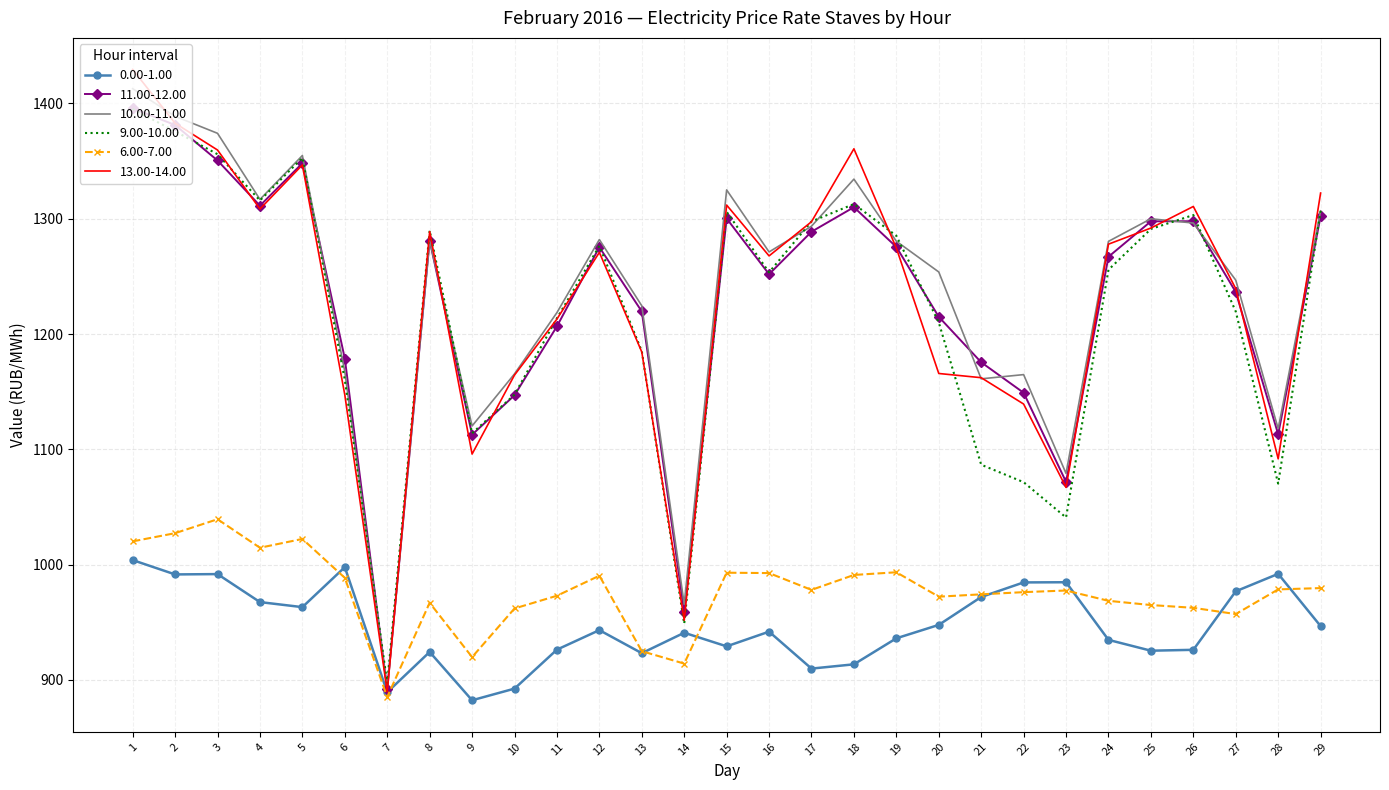

What is the minimum value shown in the chart?

882.4